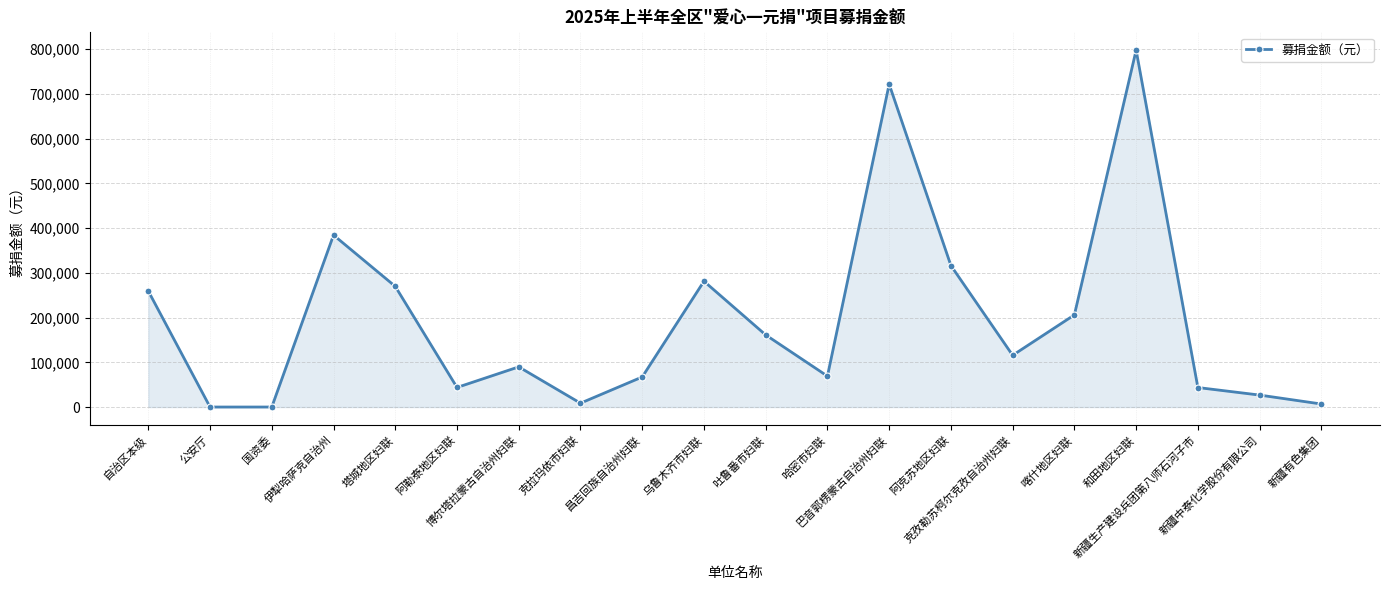

The value at 昌吉回族自治州妇联 is 108553.9. True or false?

False